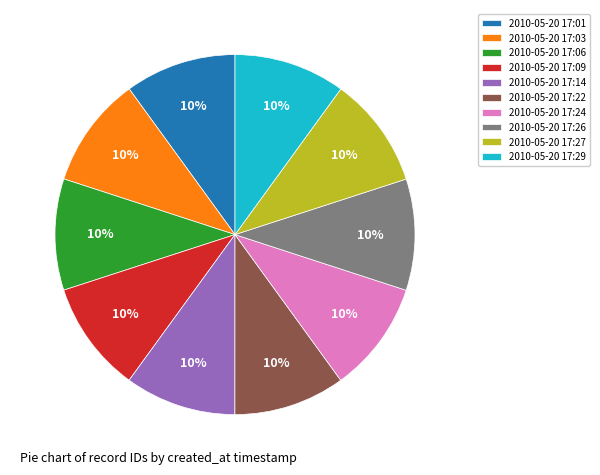

Is the sum of 2010-05-20 17:01 and 2010-05-20 17:03 greater than half?

No